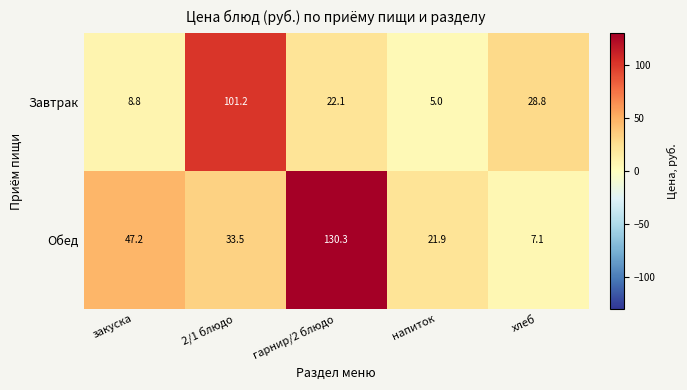

At which category is the sum across all series the highest?

гарнир/2 блюдо